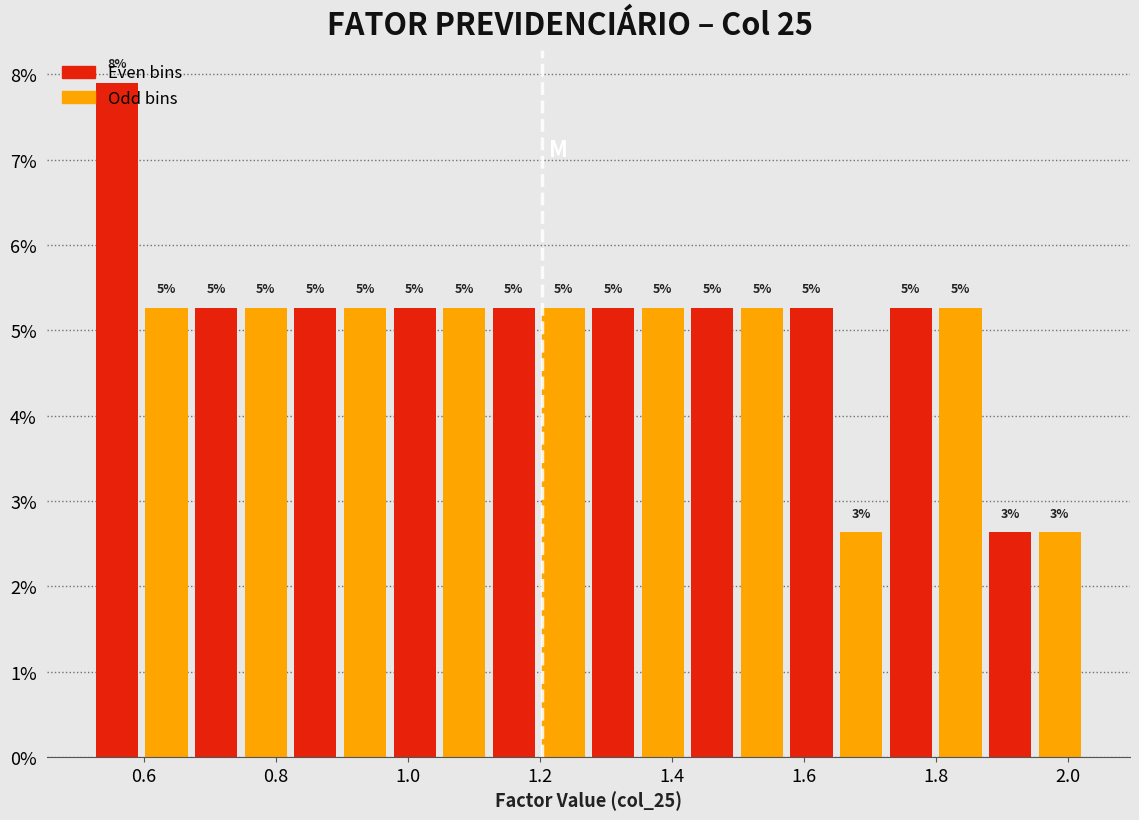

Read against the x-axis, roughly where is the centre of the tallest bar?

0.56